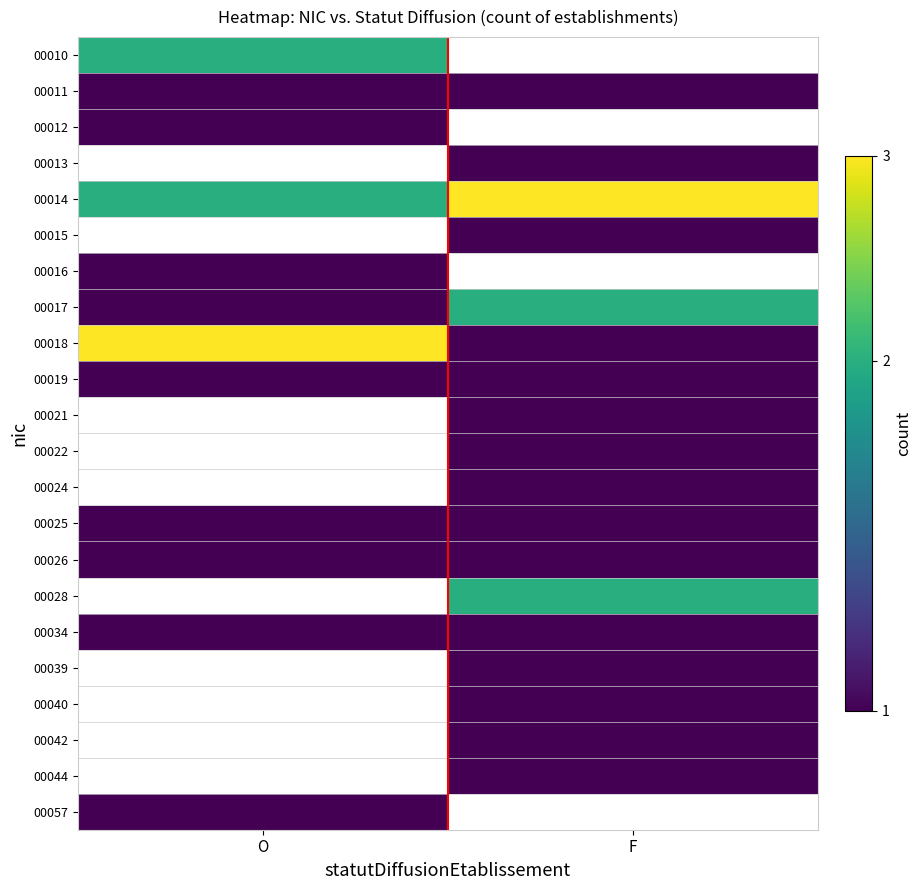

Which series changed the most between O and F?

00018